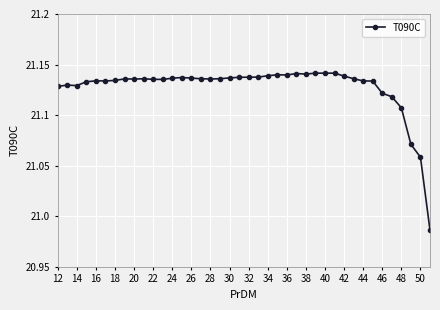

What is the sum of all values?

845.1